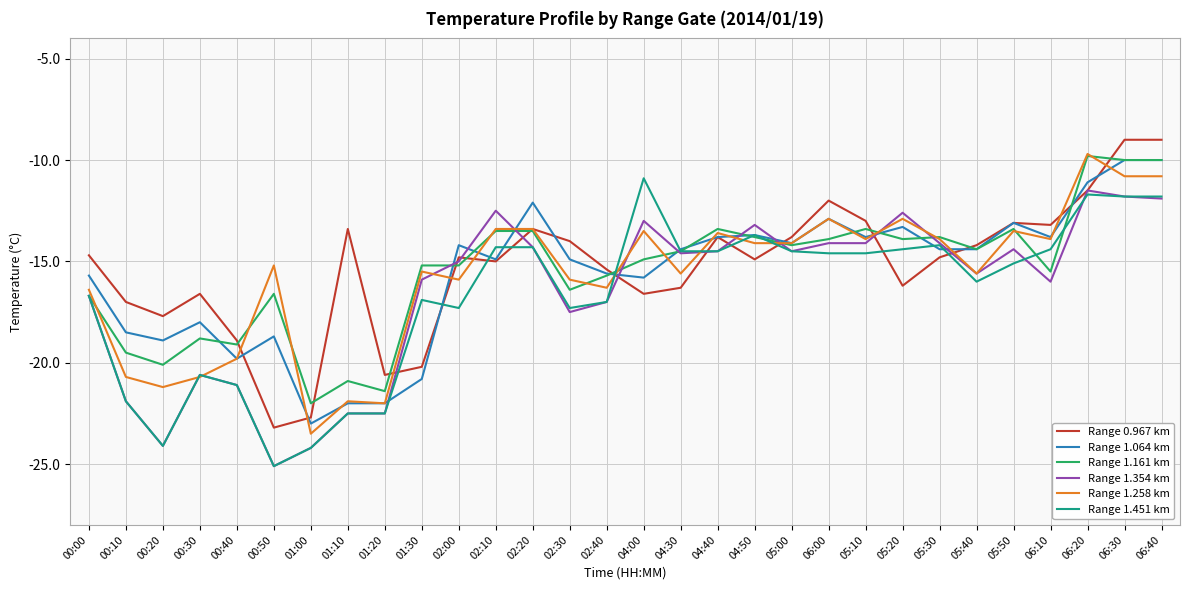

What is the sum of all Range 1.451 km values?

-502.5